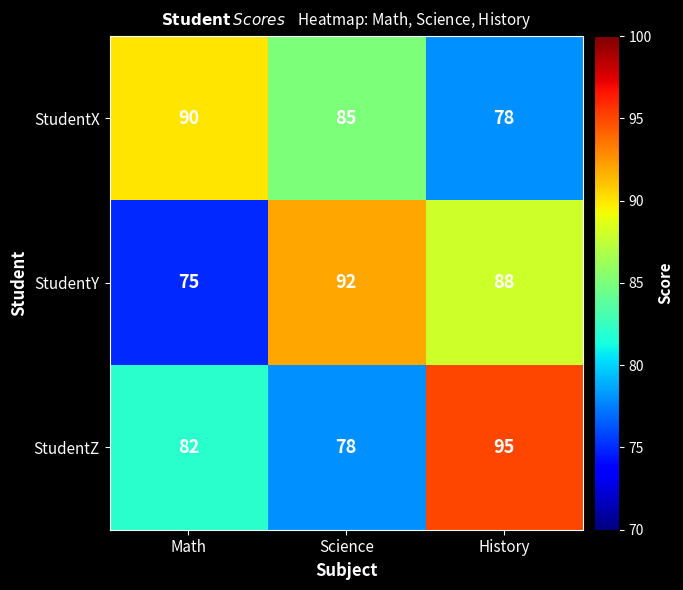

Is it true that StudentZ equals 78 at Science?

True